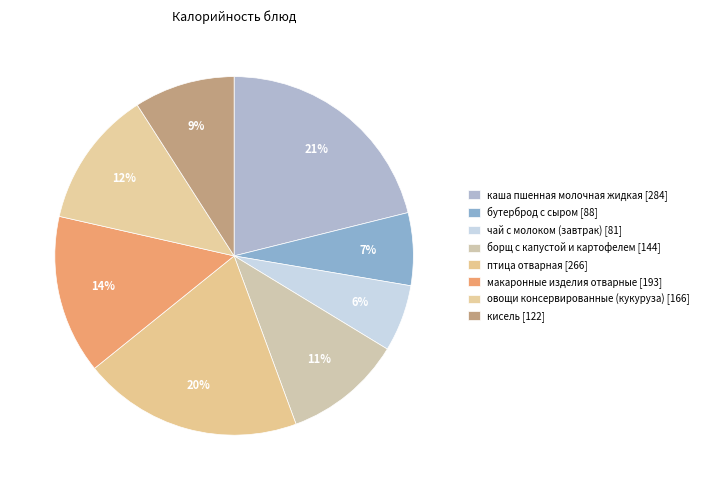

What percentage do борщ с капустой и картофелем and макаронные изделия отварные together represent?

25.0%